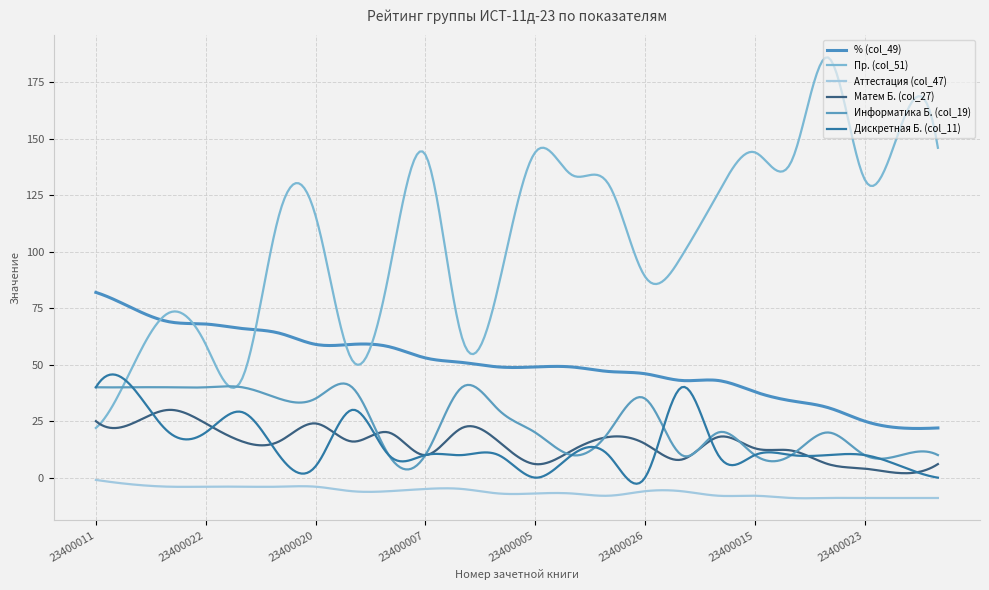

What is the label of the 24th point from the right?

23400011